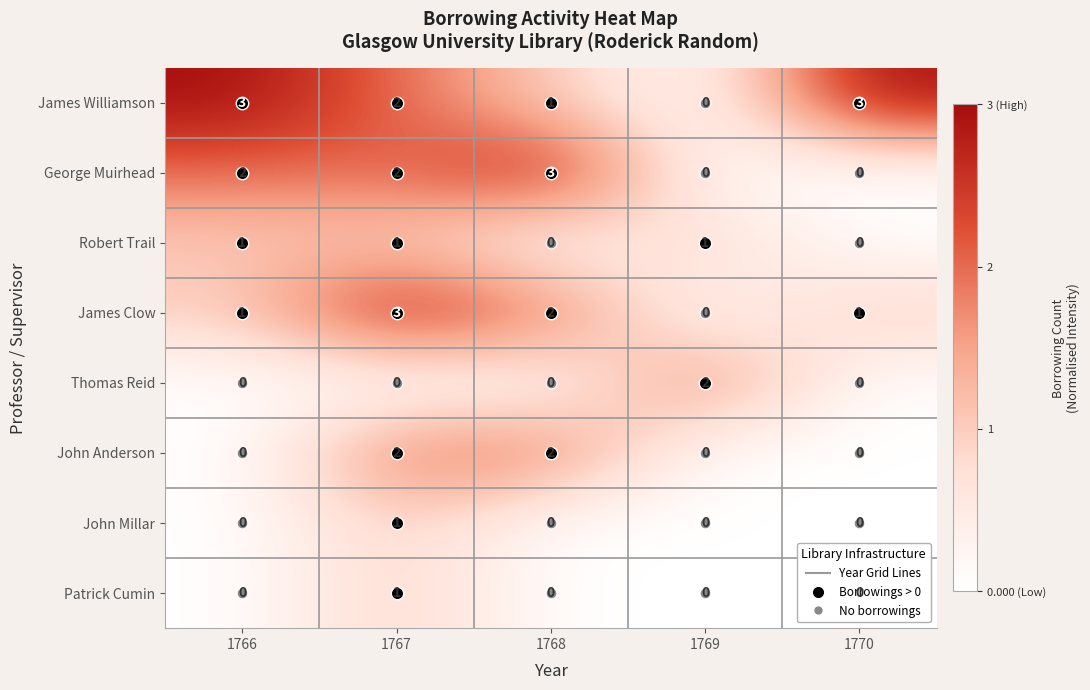

What is the spread (max minus min) of values at 1770?

3